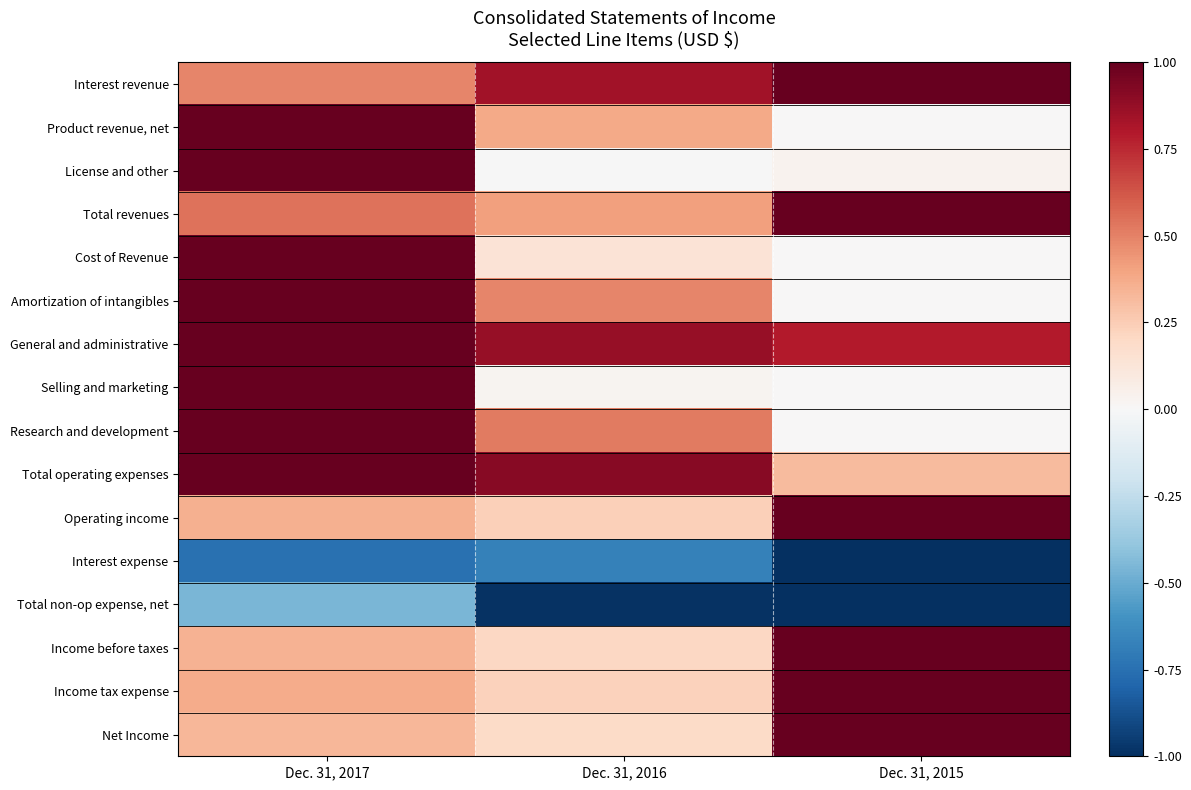

At which category is the sum across all series the highest?

Dec. 31, 2017